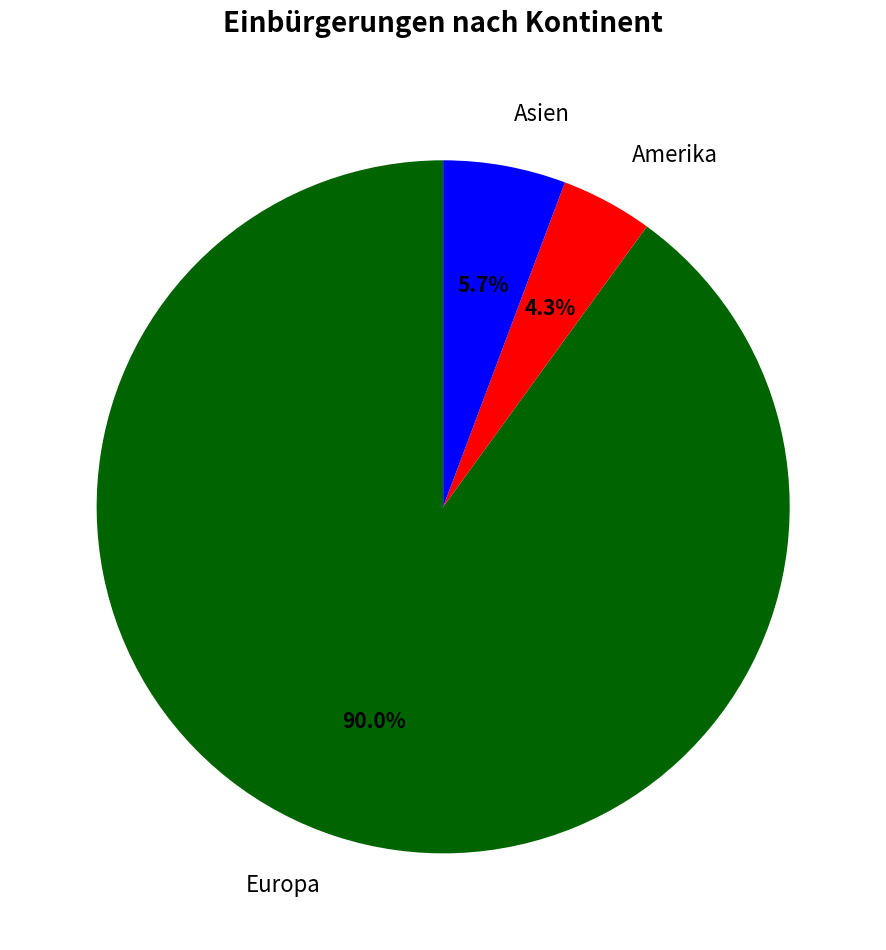

To the nearest percent, what is the average slice percentage?

33%